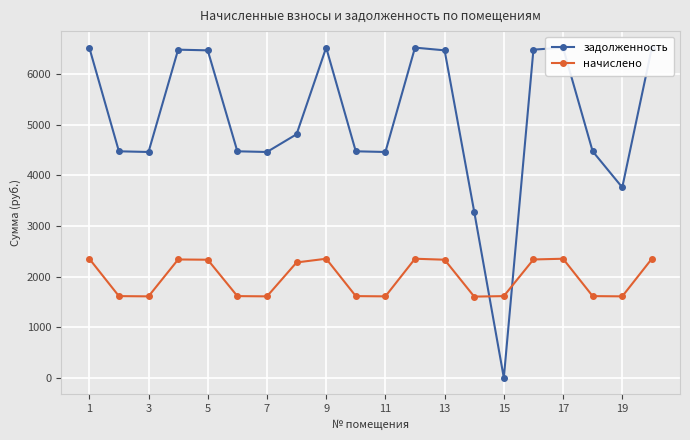

Which series has the largest total across all categories?

задолженность